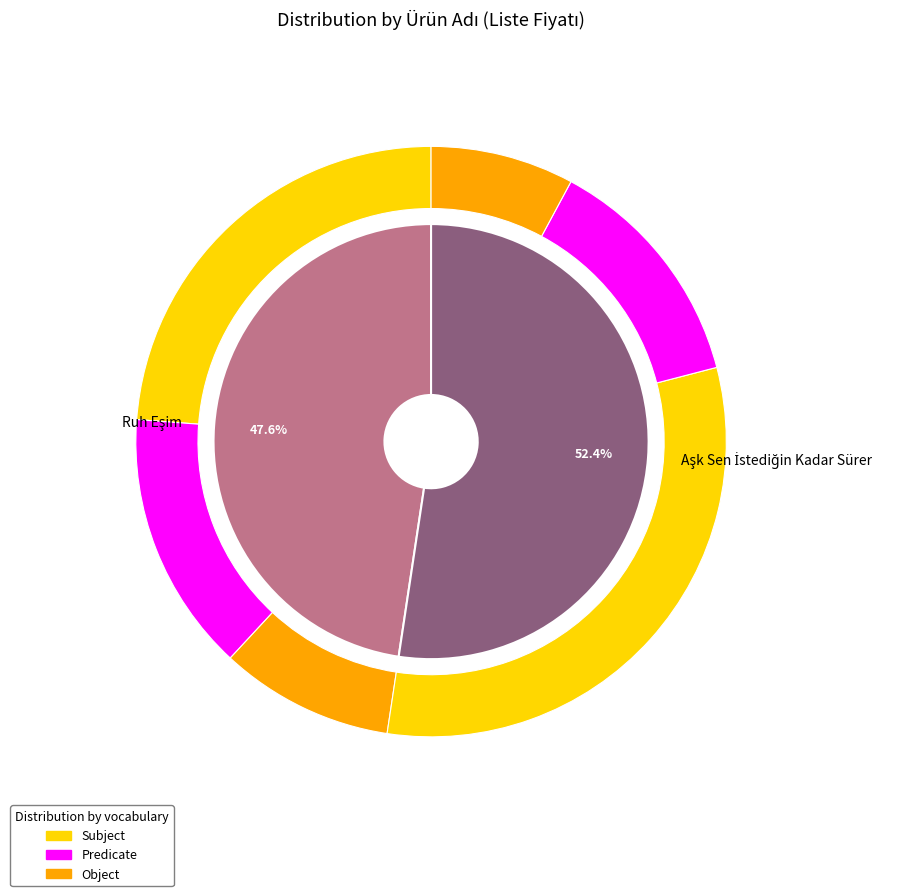

The Ruh Eşim slice represents 48% of the pie. True or false?

True